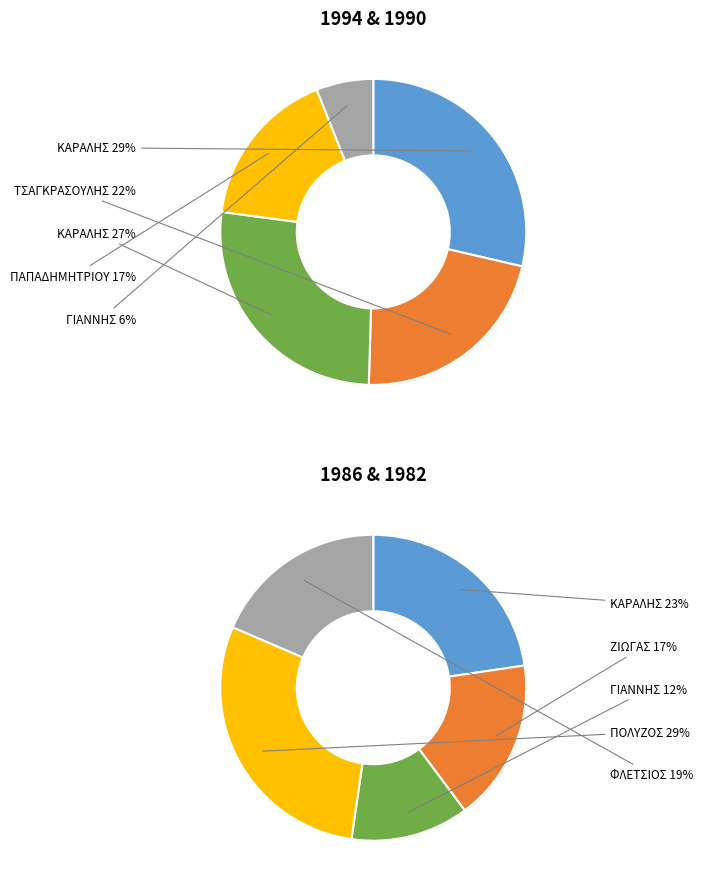

What is the total percentage of ΓΙΑΝΝΗΣ 1986 (274) and ΚΑΡΑΛΗΣ 1994 (642)?

20.6%